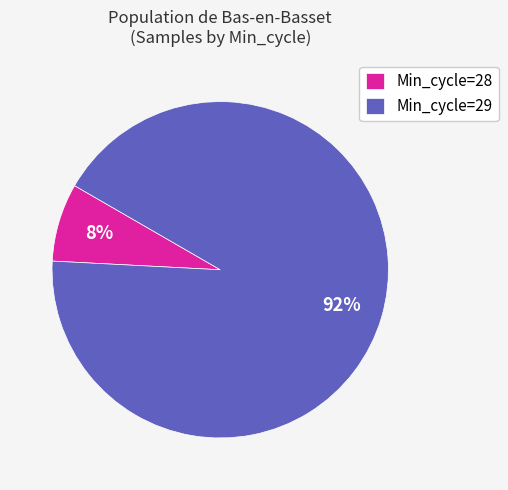

Do Min_cycle=28 and Min_cycle=29 together represent more than half of the pie?

Yes